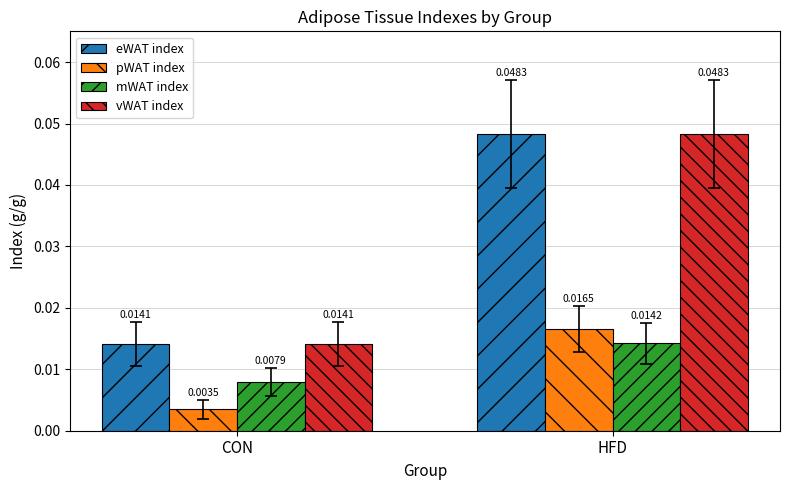

Rank the categories by vWAT index value from highest to lowest.

HFD, CON